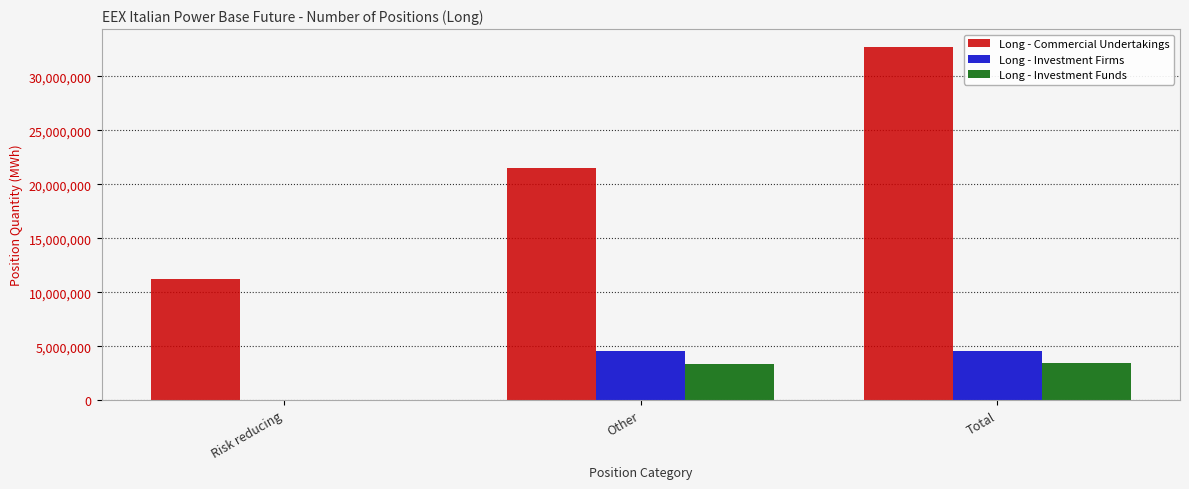

How many distinct data groups are displayed?

3